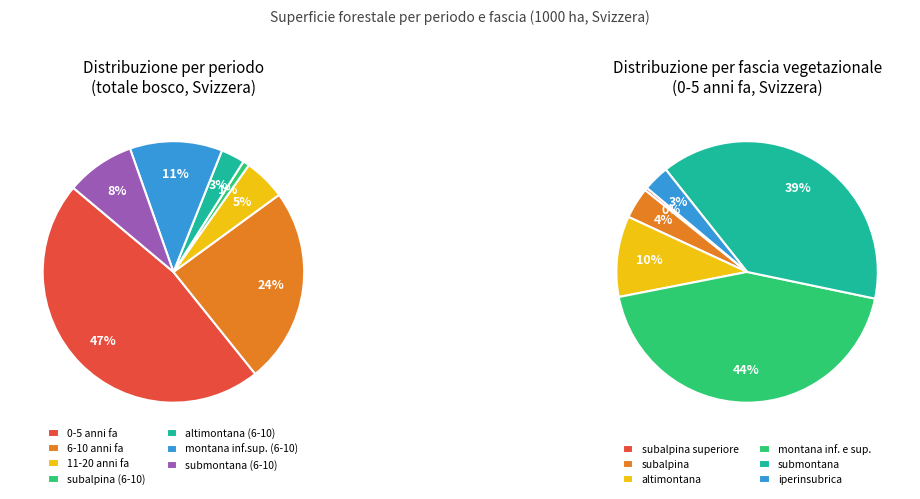

What is the change in value from 11-20 anni fa to montana inferiore e superiore (0-5)?

+98.6